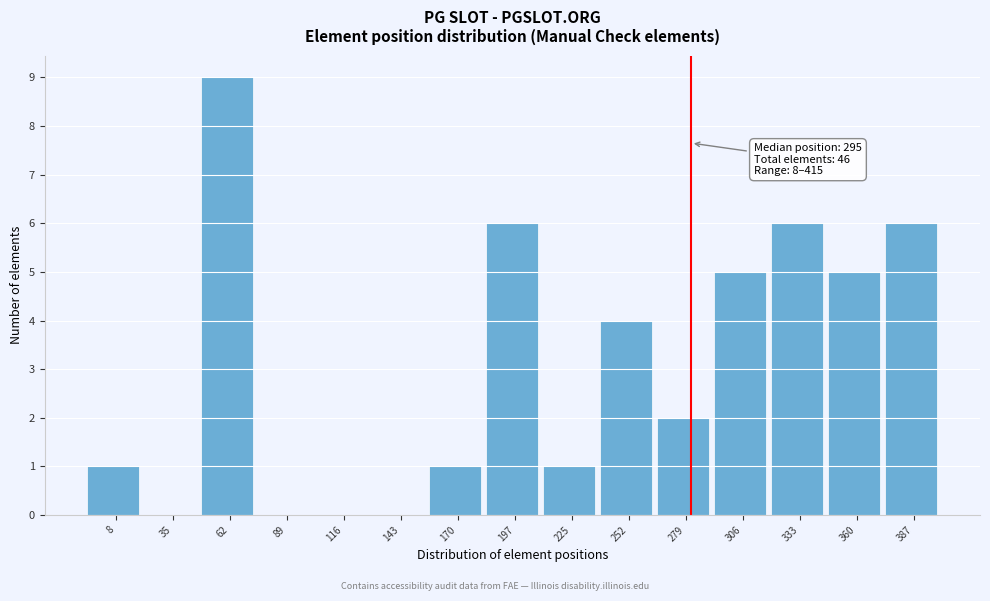

Reading right to left, what are all the values shown in this chart?

387=6	360=5	333=6	306=5	279=2	252=4	225=1	197=6	170=1	143=0	116=0	89=0	62=9	35=0	8=1